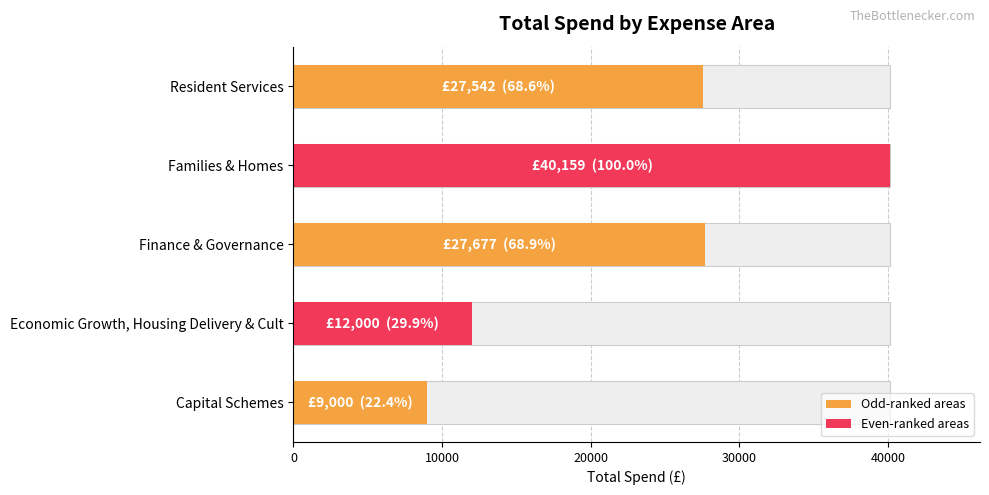

What is the value of the 1st bar from the left?

27542.1